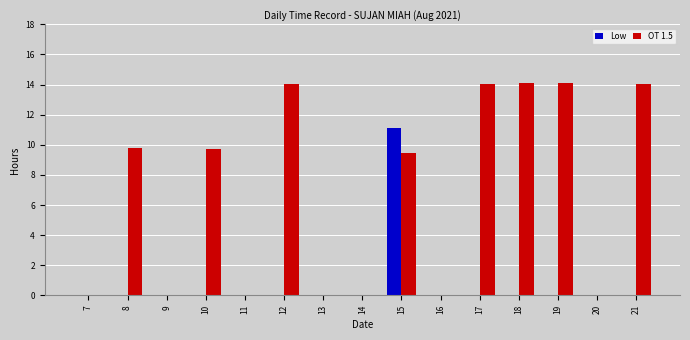

What is the maximum value shown in the chart?

14.1